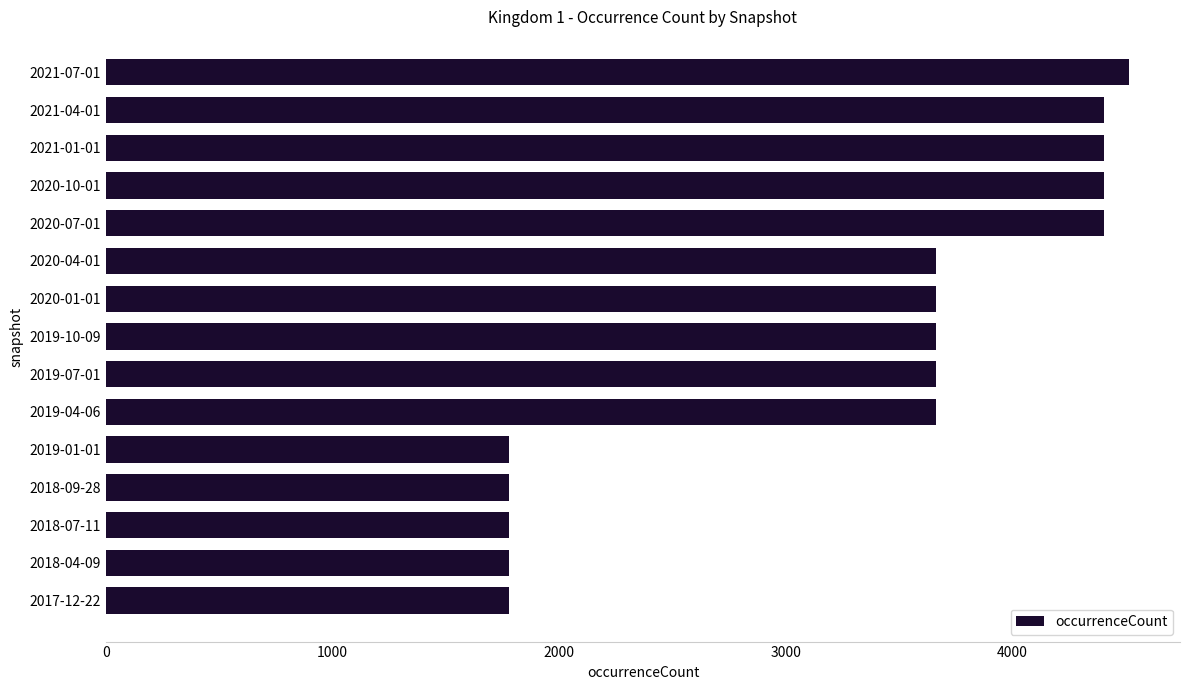

Reading bottom to top, transcribe all the data shown in this chart.

2017-12-22=1779	2018-04-09=1779	2018-07-11=1779	2018-09-28=1779	2019-01-01=1779	2019-04-06=3663	2019-07-01=3663	2019-10-09=3663	2020-01-01=3663	2020-04-01=3663	2020-07-01=4406	2020-10-01=4406	2021-01-01=4406	2021-04-01=4406	2021-07-01=4515